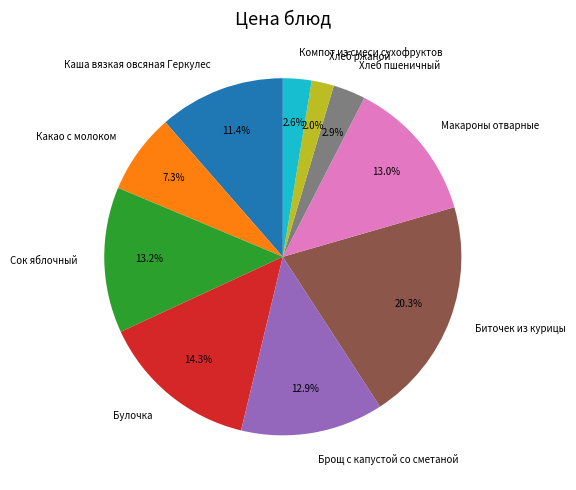

What percentage is the Макароны отварные slice, to the nearest percent?

13%